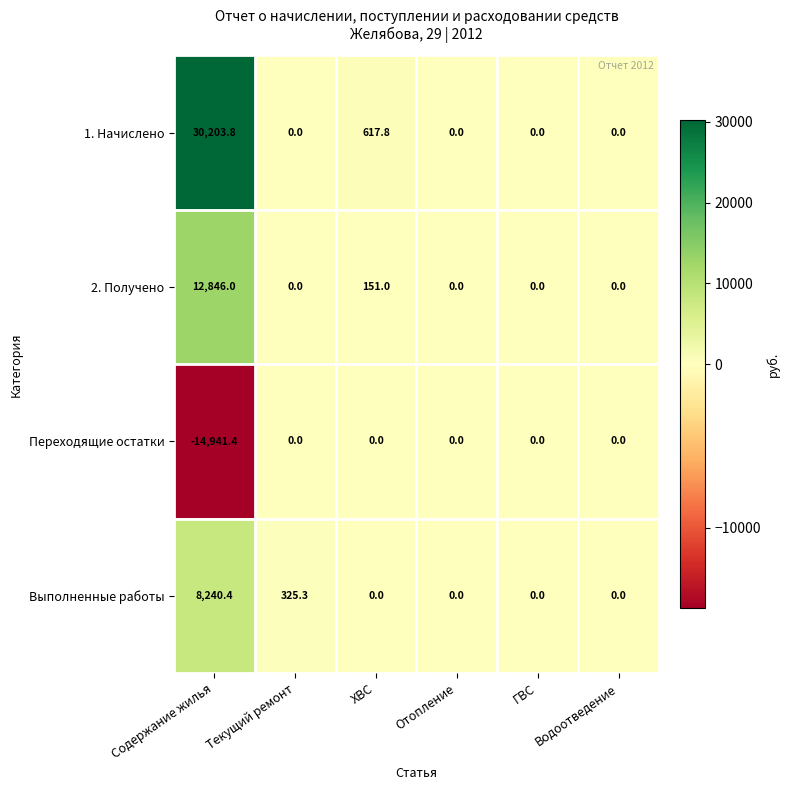

The value of Выполненные работы at ХВС is -4533.6. True or false?

False